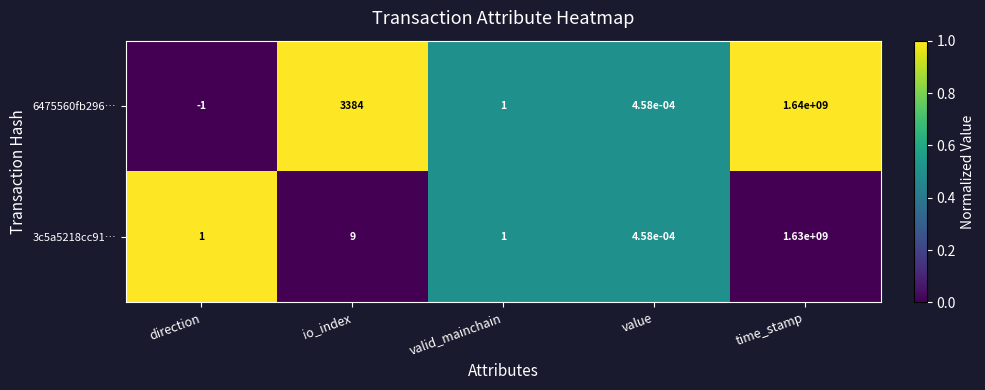

At which label does 3c5a5218cc91… reach its minimum?

value